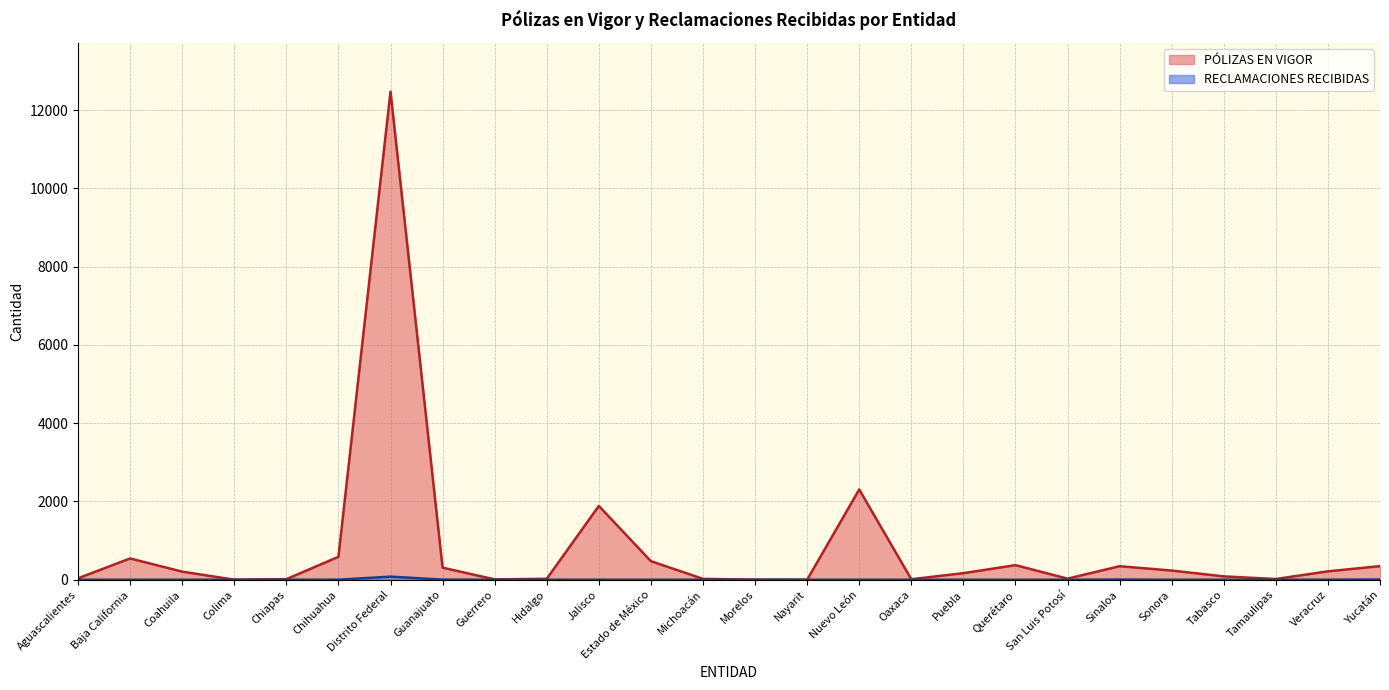

What are all the series names shown in the legend?

PÓLIZAS EN VIGOR, RECLAMACIONES RECIBIDAS